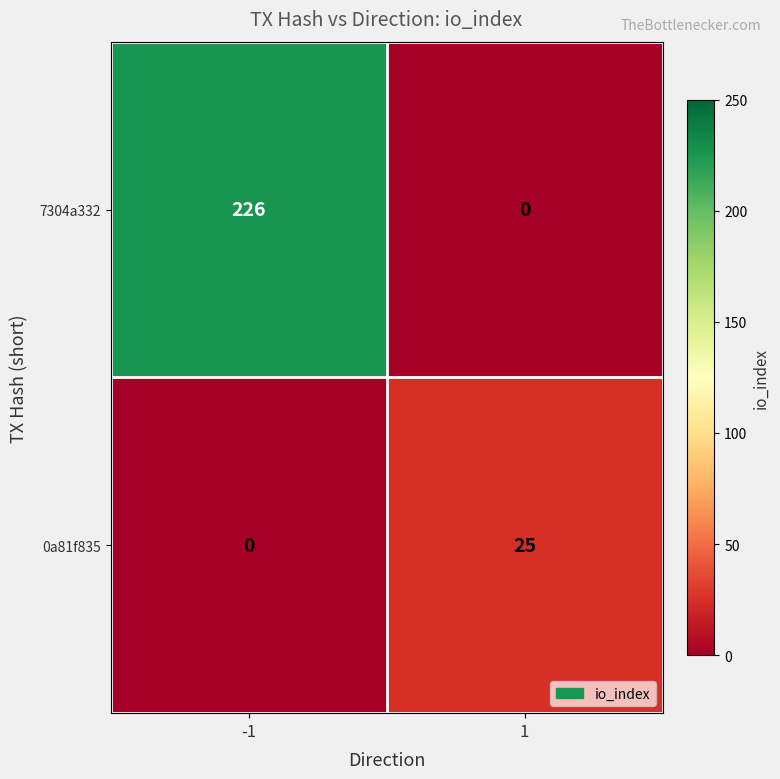

Which series has the widest spread of values?

7304a332